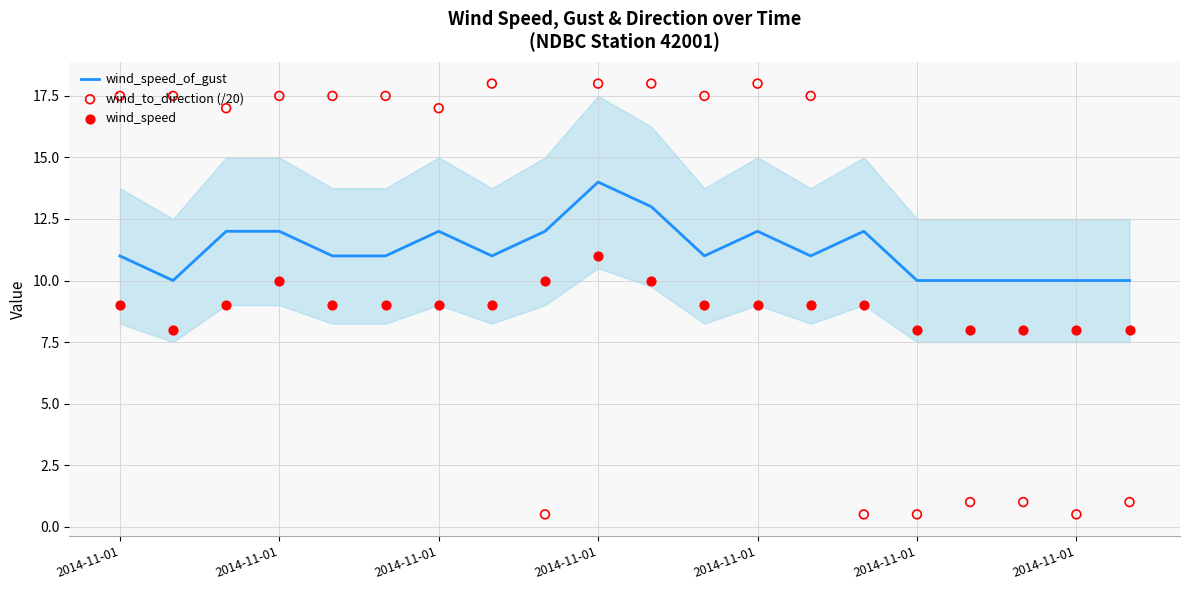

At how many categories does at least one series exceed 2?

20